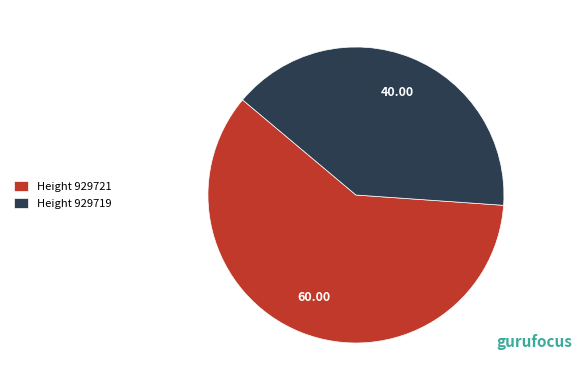

Between Height 929721 and Height 929719, which is larger?

Height 929721